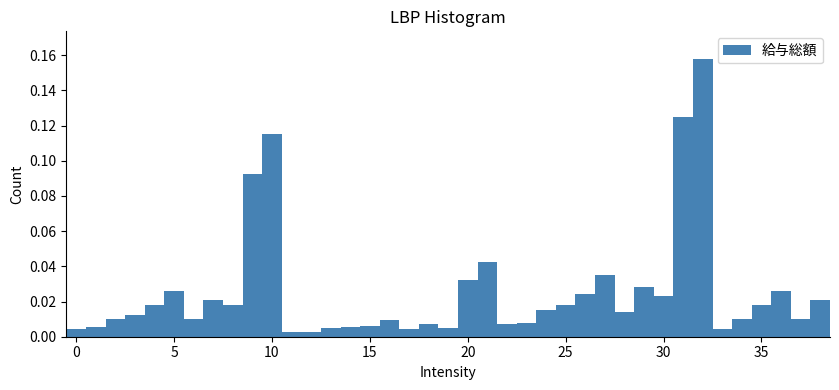

Around what value on the x-axis is the tallest bar? Give the approximate position of its centre, as read against the axis.

32.0